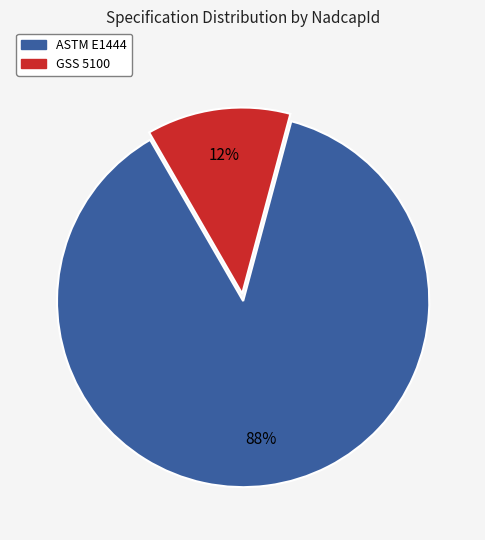

To the nearest percent, what is the combined percentage of GSS 5100 and ASTM E1444?

100%